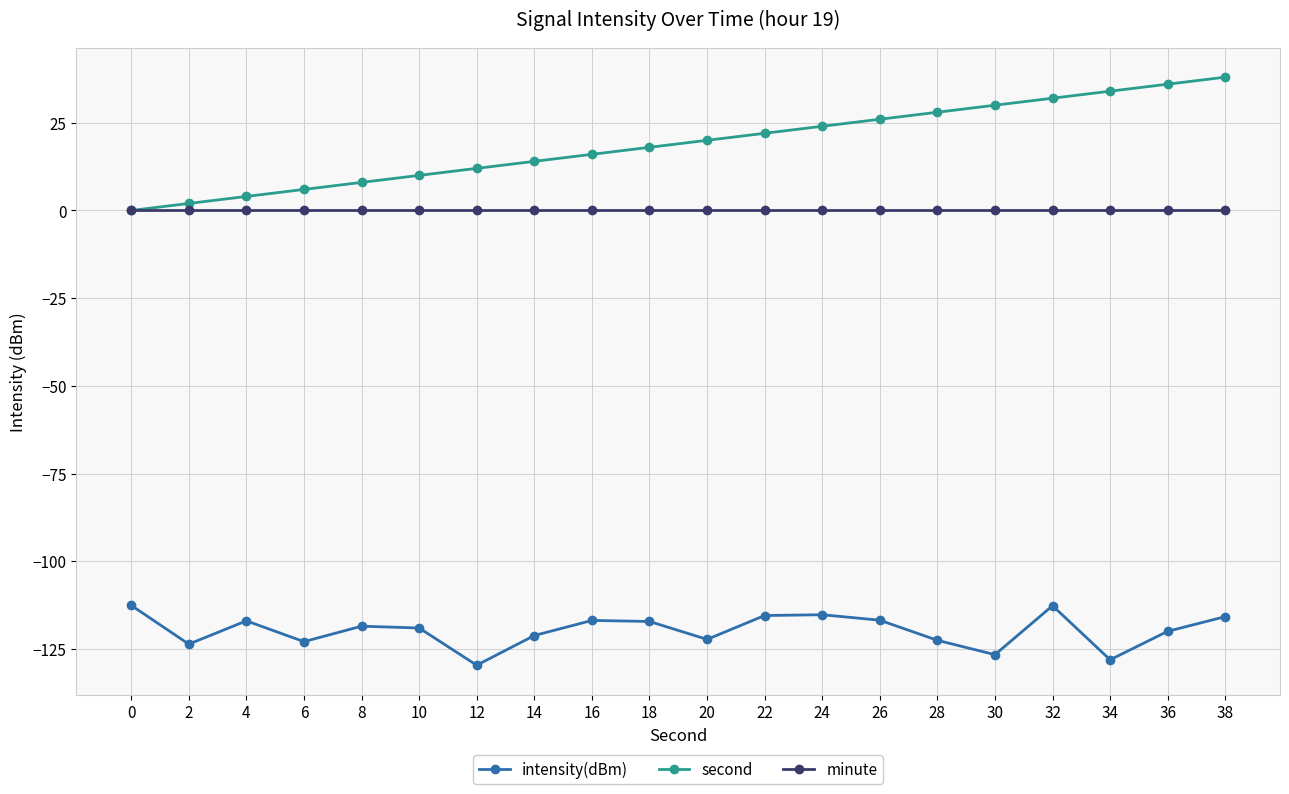

Read the second value at 10.

10.0